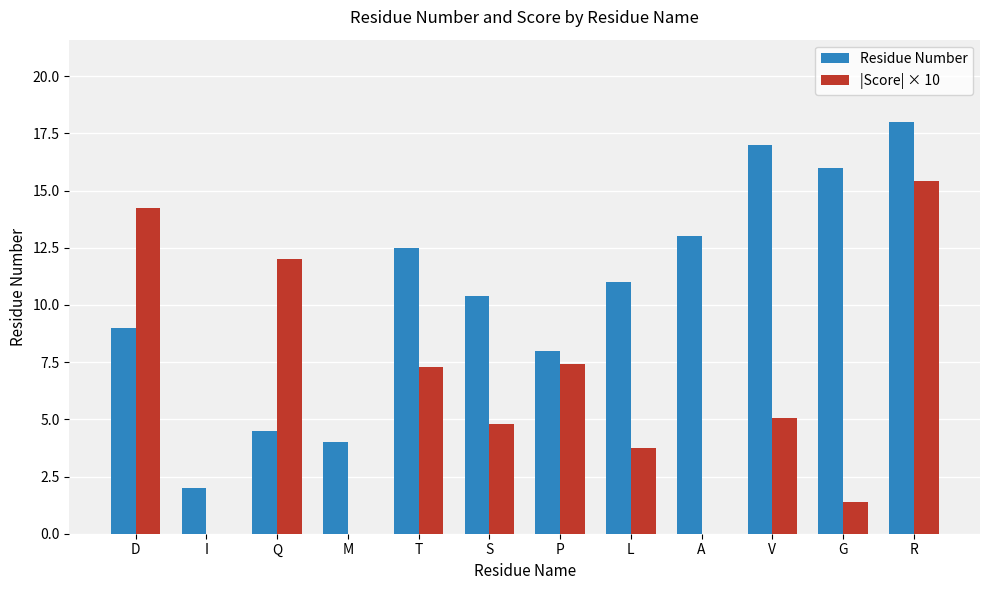

At which category is the sum across all series the highest?

R